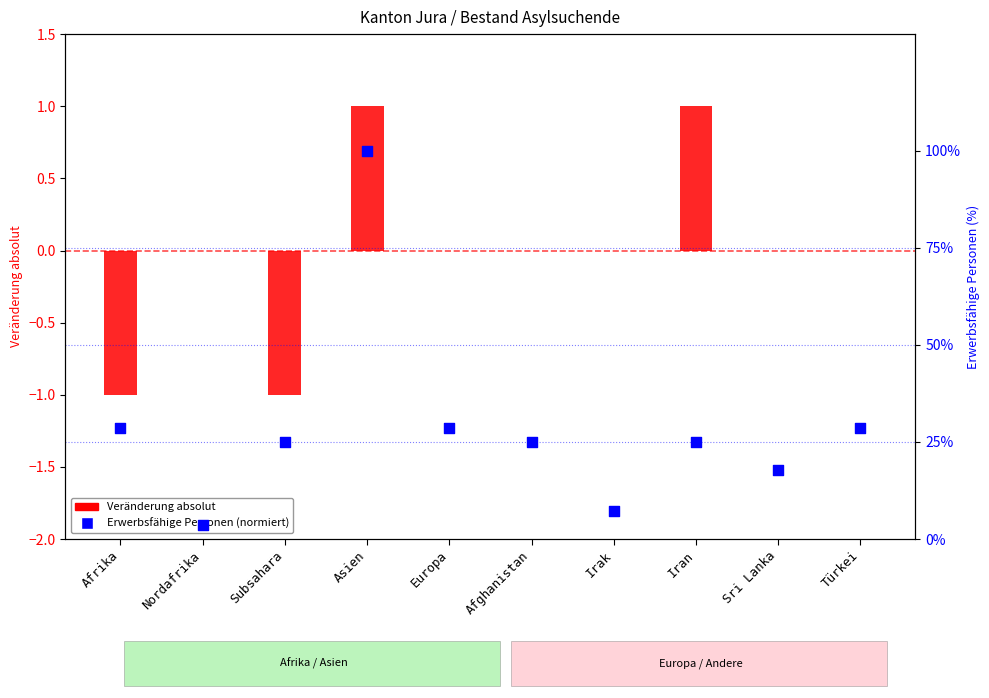

Which series contains the lowest Y value?

Veränderung absolut